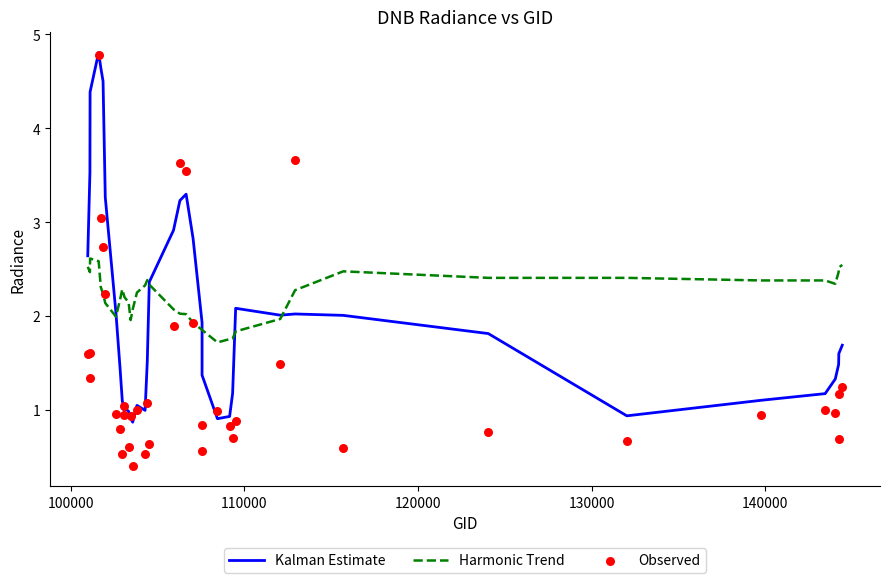

At how many categories does at least one series exceed 2?

34